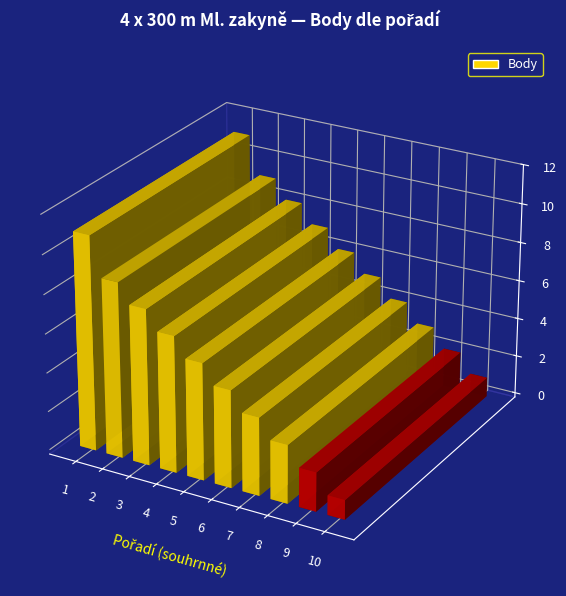

Reading left to right, extract all data points from this chart.

11	9	8	7	6	5	4	3	2	1